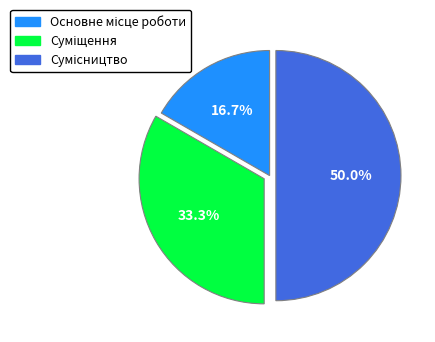

How many segments does this pie chart have?

3